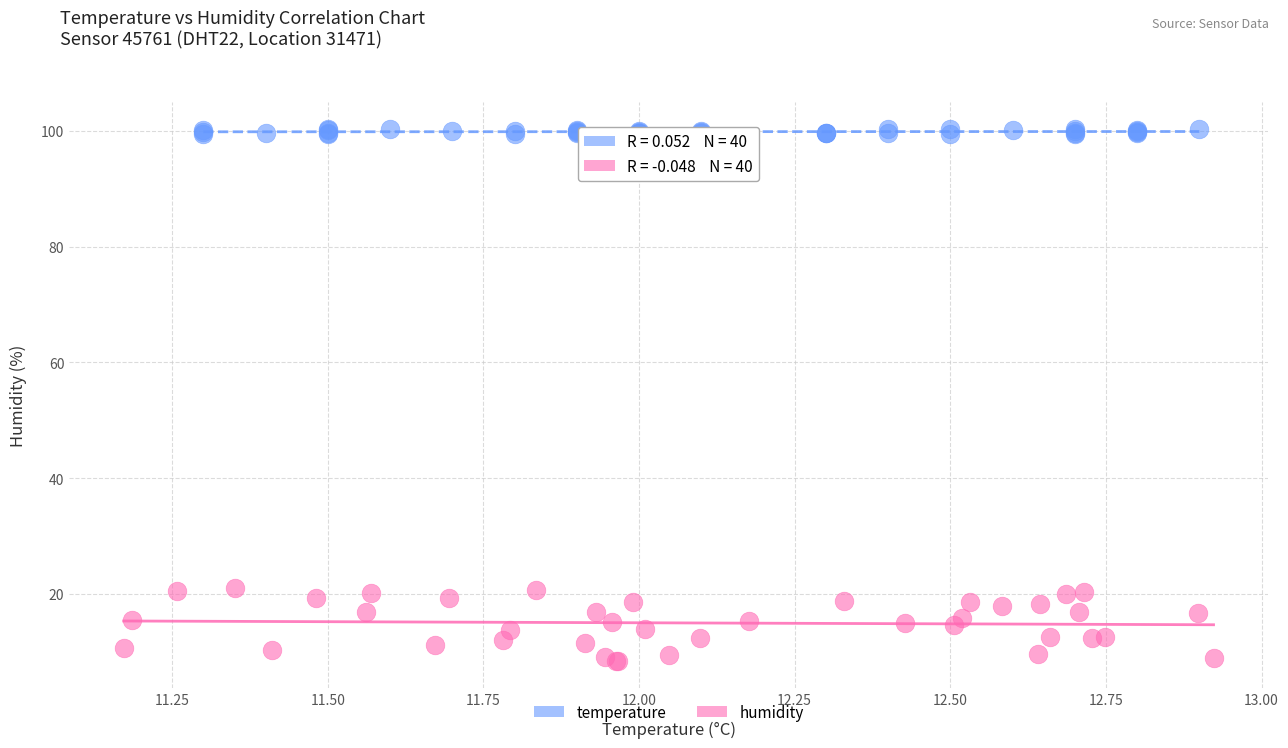

Which series reaches the maximum Y coordinate?

temperature